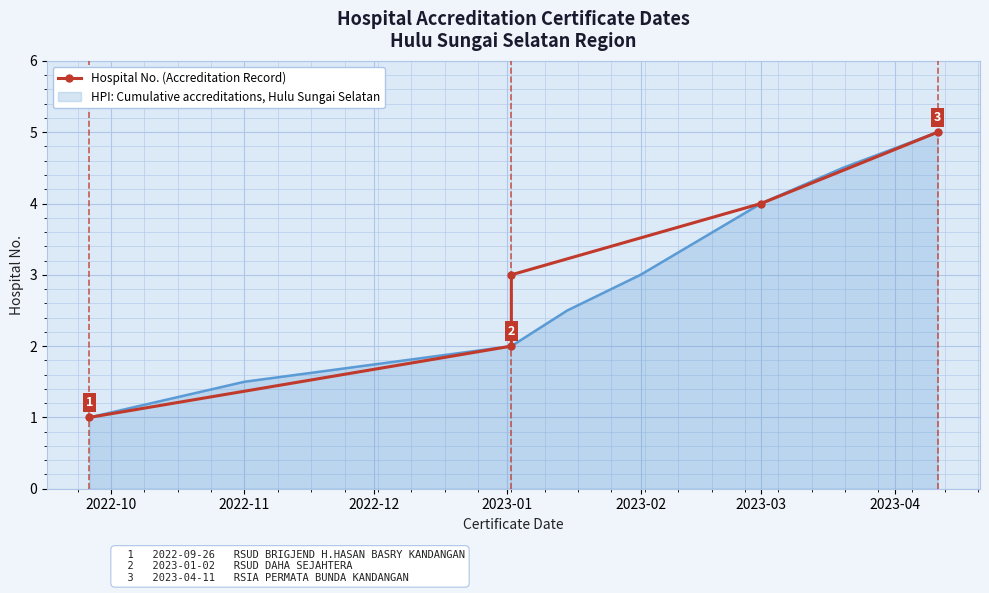

What is the difference between the values at 2023-01 and 2023-02?

1